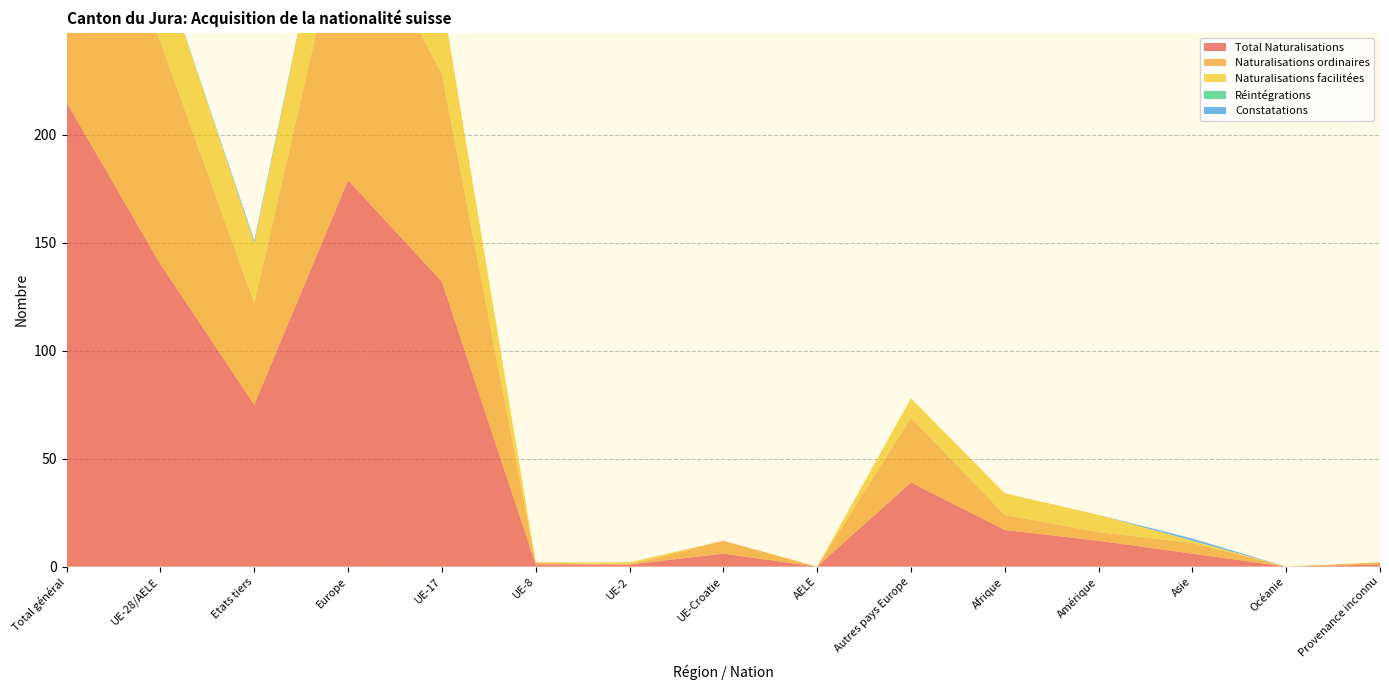

Reading left to right, list all the values displayed in this chart.

Total Naturalisations: Total général=215	UE-28/AELE=140	Etats tiers=75	Europe=179	UE-17=132	UE-8=1	UE-2=1	UE-Croatie=6	AELE=0	Autres pays Europe=39	Afrique=17	Amérique=12	Asie=6	Océanie=0	Provenance inconnu=1
Naturalisations ordinaires: Total général=150	UE-28/AELE=103	Etats tiers=47	Europe=133	UE-17=96	UE-8=1	UE-2=0	UE-Croatie=6	AELE=0	Autres pays Europe=30	Afrique=7	Amérique=4	Asie=5	Océanie=0	Provenance inconnu=1
Naturalisations facilitées: Total général=65	UE-28/AELE=37	Etats tiers=28	Europe=46	UE-17=36	UE-8=0	UE-2=1	UE-Croatie=0	AELE=0	Autres pays Europe=9	Afrique=10	Amérique=8	Asie=1	Océanie=0	Provenance inconnu=0
Réintégrations: Total général=0	UE-28/AELE=0	Etats tiers=0	Europe=0	UE-17=0	UE-8=0	UE-2=0	UE-Croatie=0	AELE=0	Autres pays Europe=0	Afrique=0	Amérique=0	Asie=0	Océanie=0	Provenance inconnu=0
Constatations: Total général=1	UE-28/AELE=0	Etats tiers=1	Europe=0	UE-17=0	UE-8=0	UE-2=0	UE-Croatie=0	AELE=0	Autres pays Europe=0	Afrique=0	Amérique=0	Asie=1	Océanie=0	Provenance inconnu=0